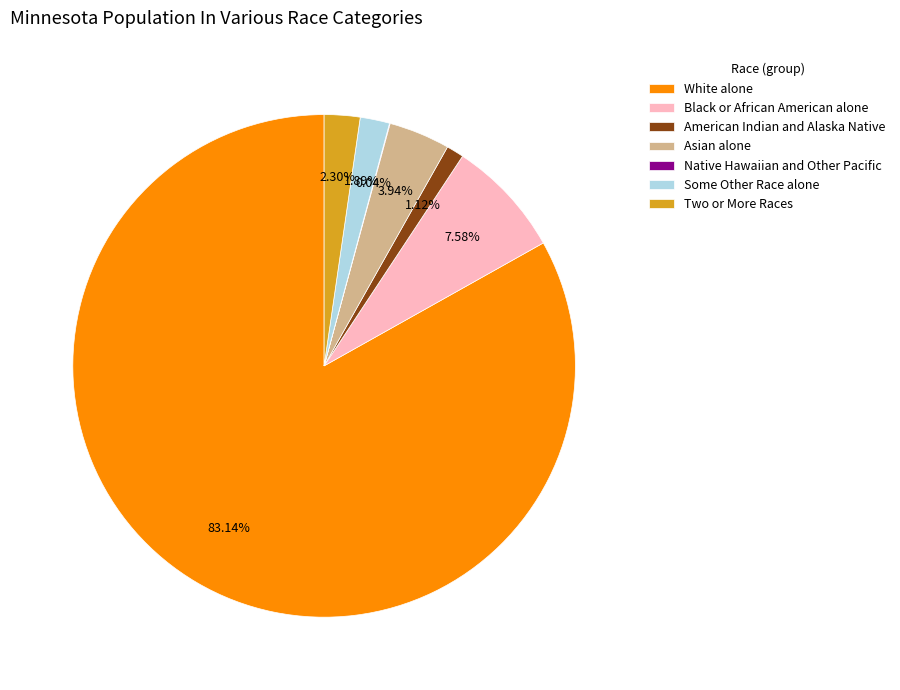

Which category has the biggest portion of the pie?

White alone